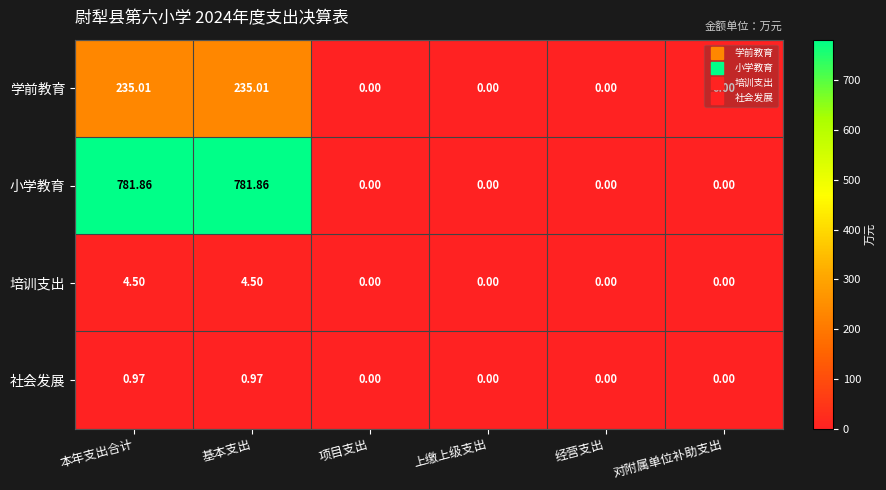

List the series in order of their peak value, highest first.

小学教育, 学前教育, 培训支出, 社会发展